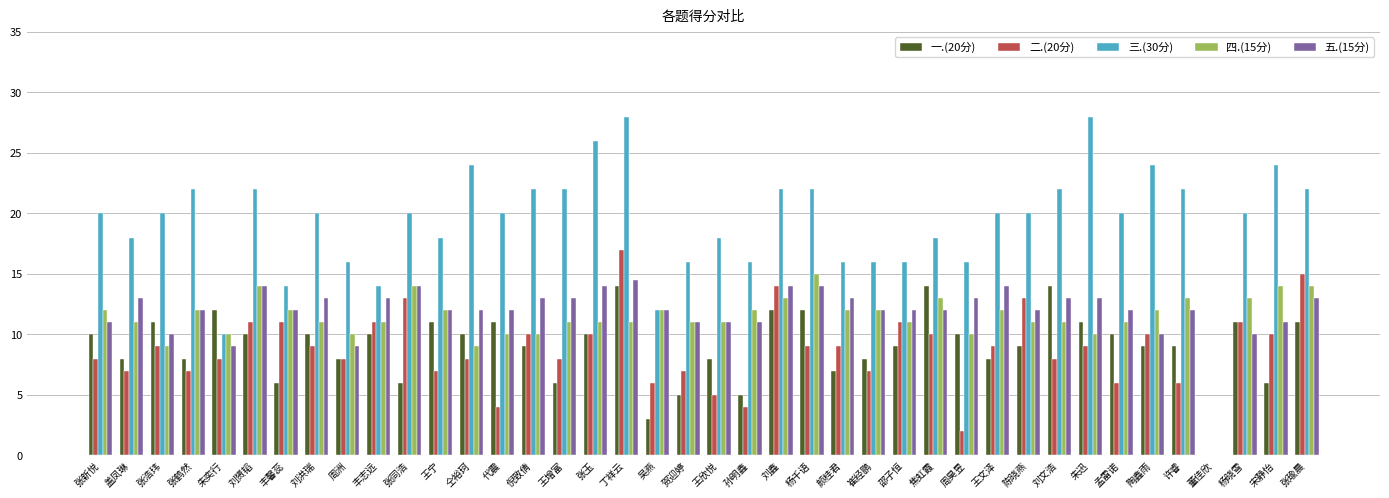

How many data points does each series have?

40